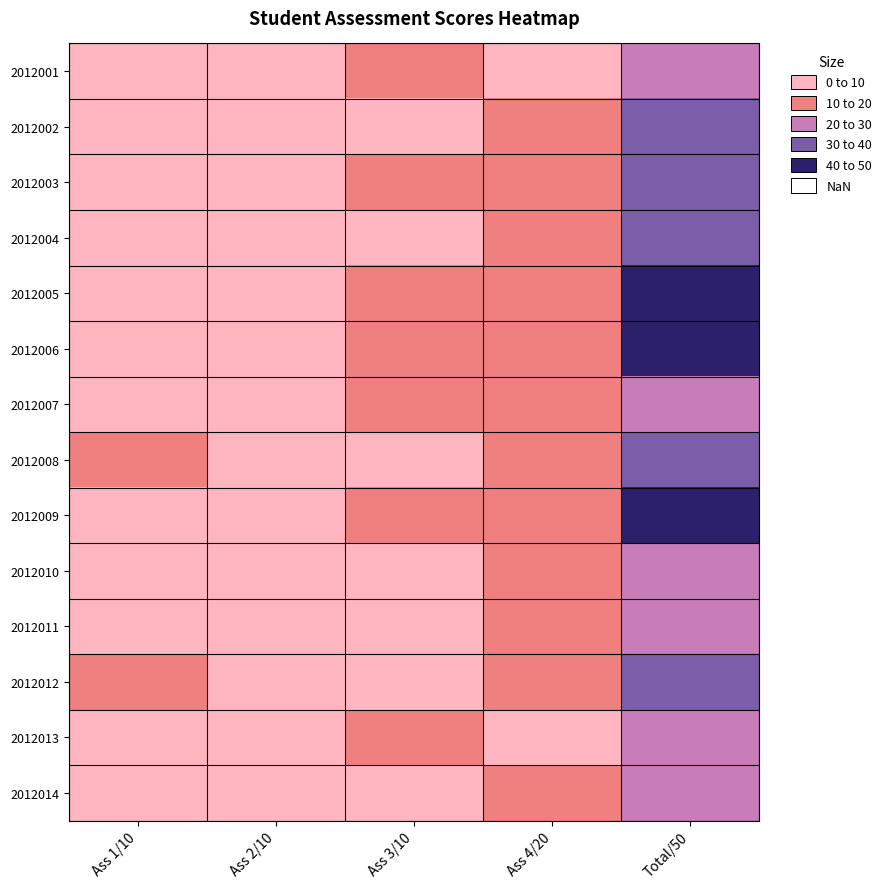

At which category is the sum across all series the highest?

Total/50